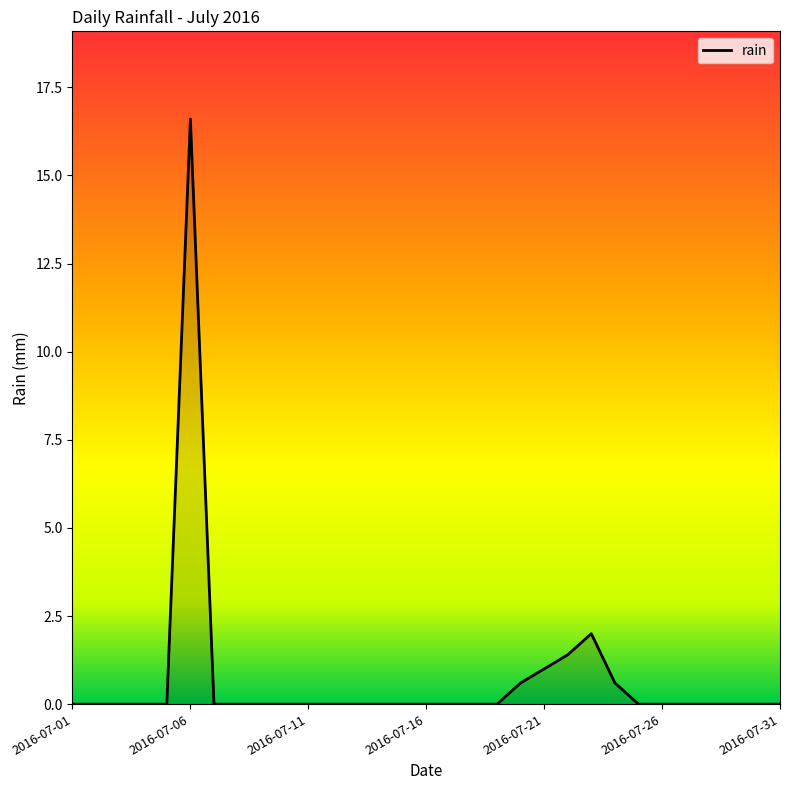

What is the greatest value displayed?

16.6